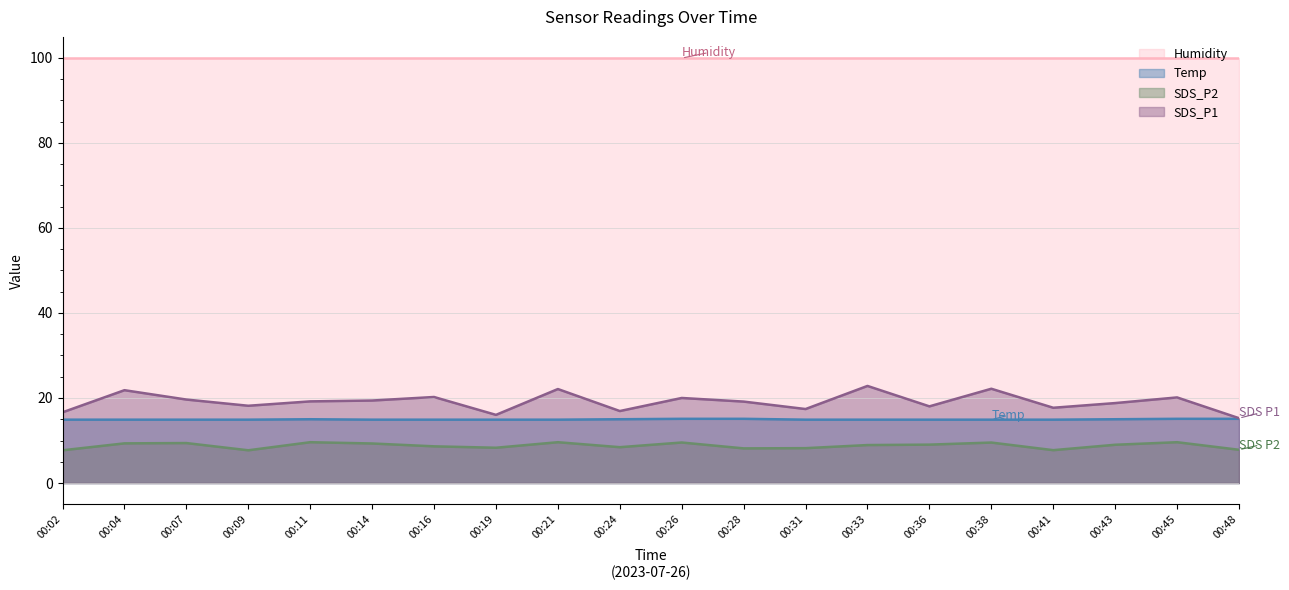

Is the value of SDS_P2 at 00:26 greater than the value of SDS_P1 at 00:24?

No